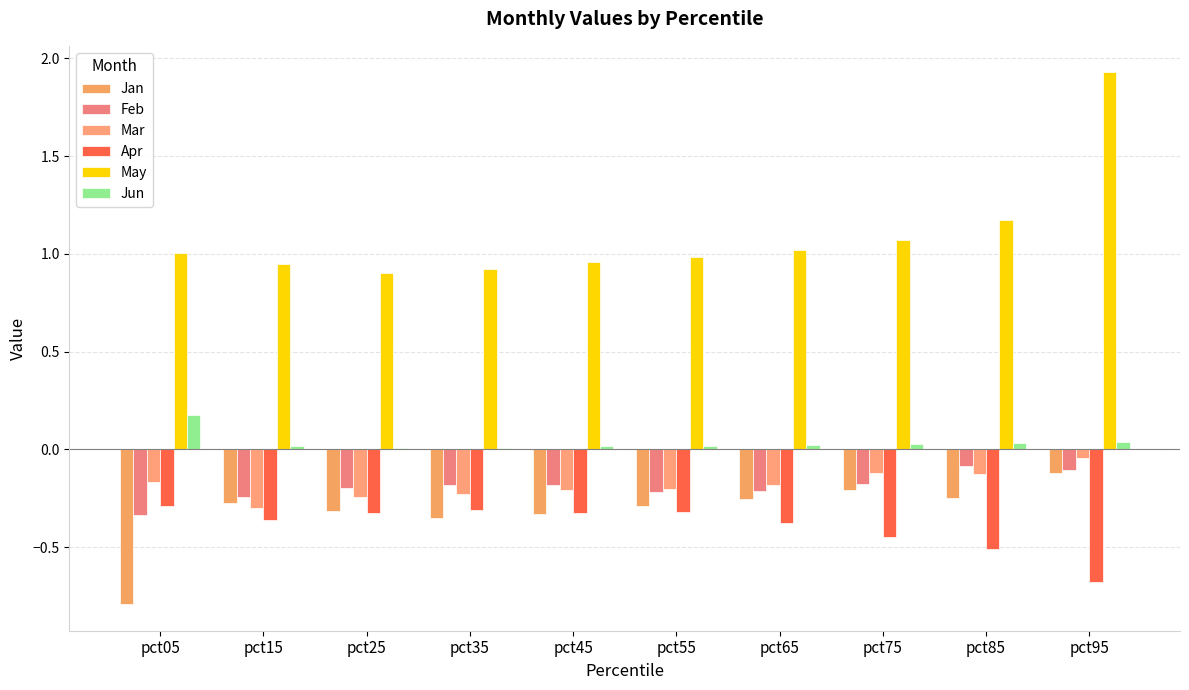

What are all the series names shown in the legend?

Jan, Feb, Mar, Apr, May, Jun